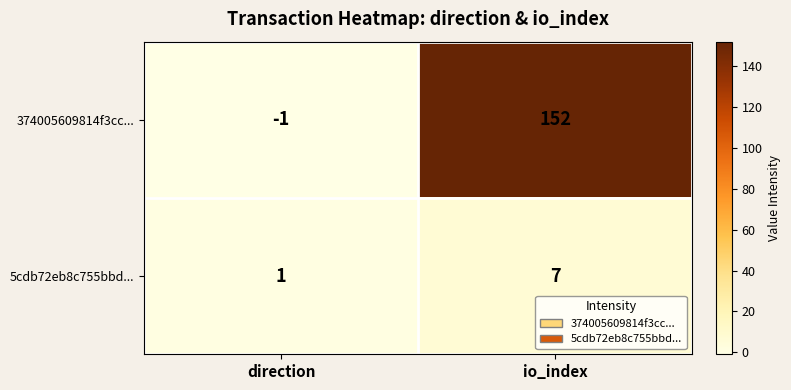

At which category does the chart reach its peak across all series?

io_index